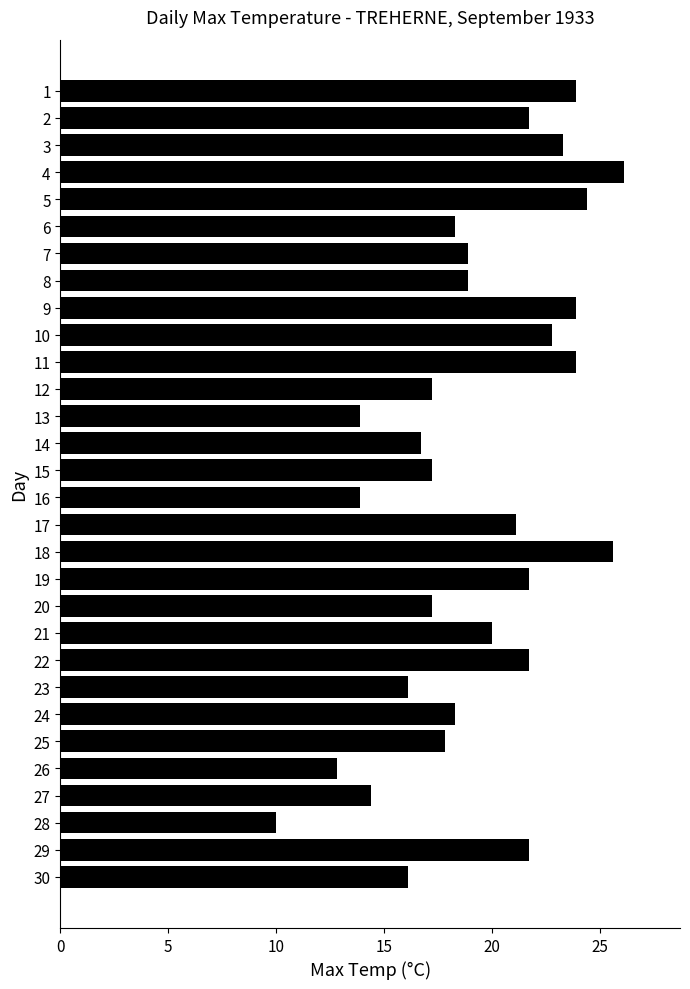

What is the greatest value displayed?

26.1